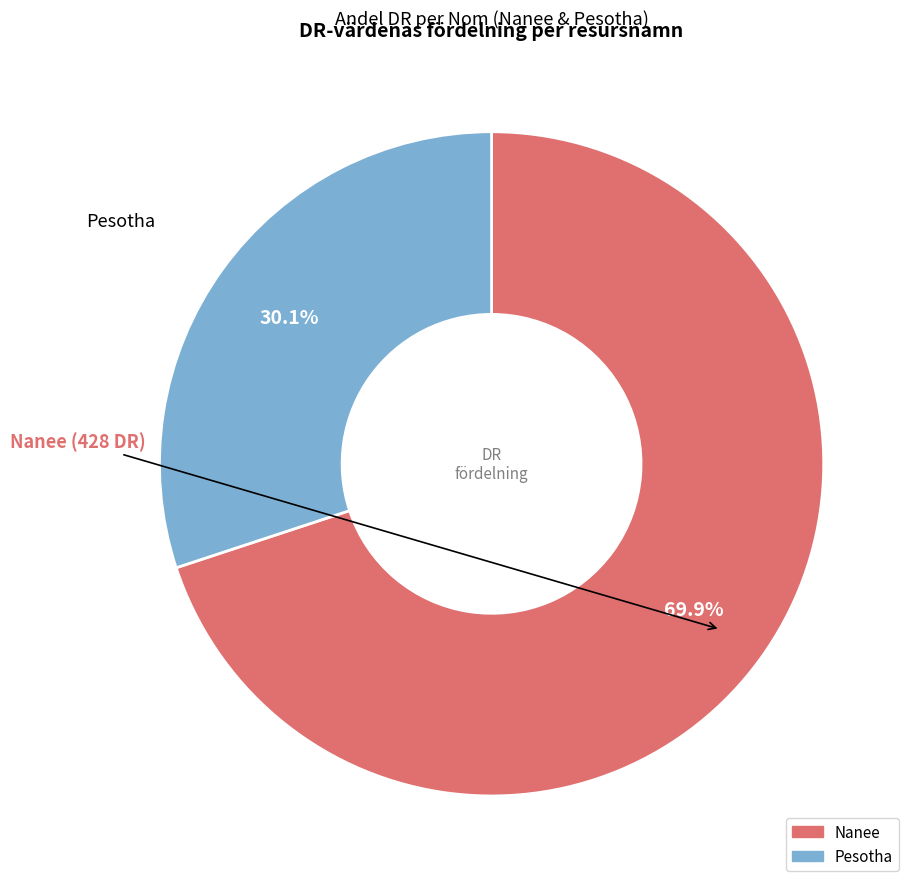

What is the smallest slice in the pie chart?

Pesotha